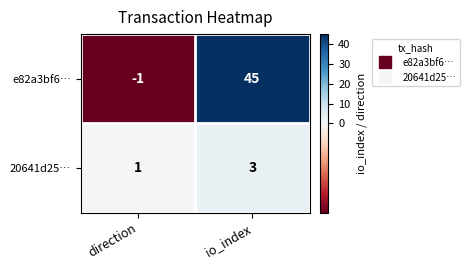

Reading left to right, extract all data points from this chart.

e82a3bf6…: direction=-1	io_index=45
20641d25…: direction=1	io_index=3